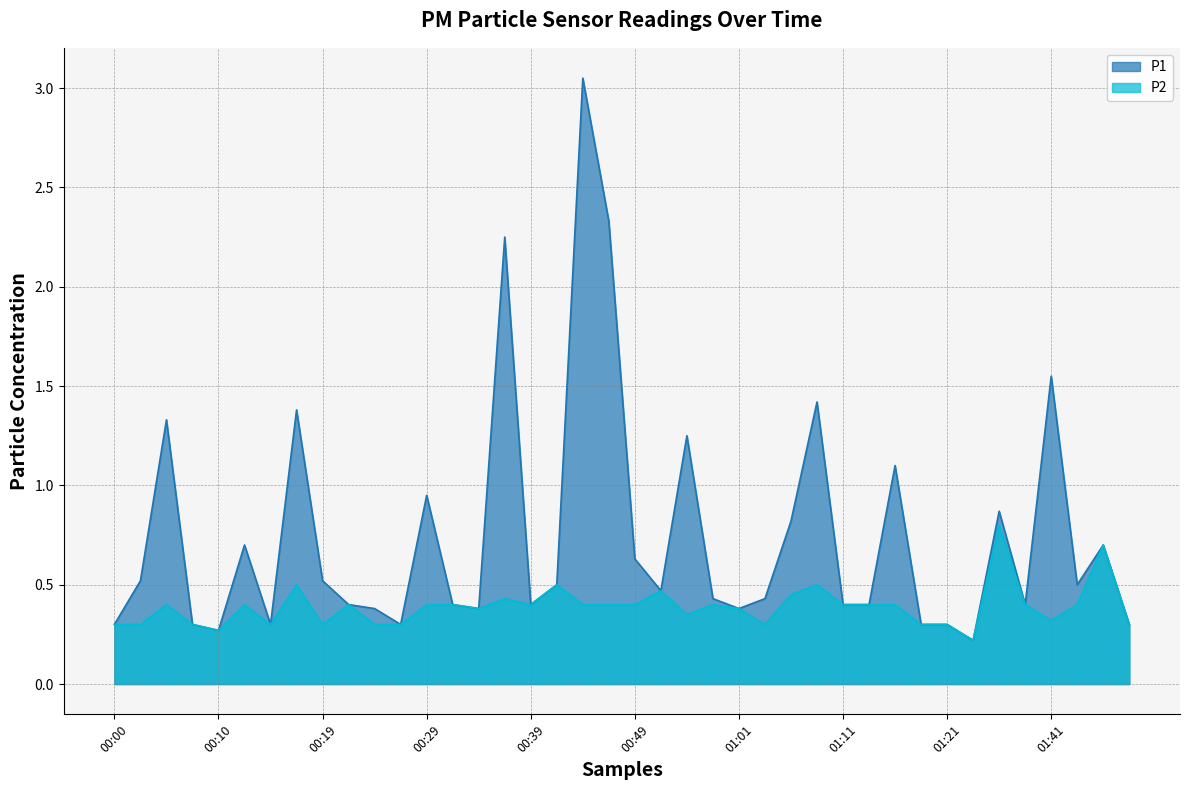

The value of P2 at 00:46 is 0.4. True or false?

True